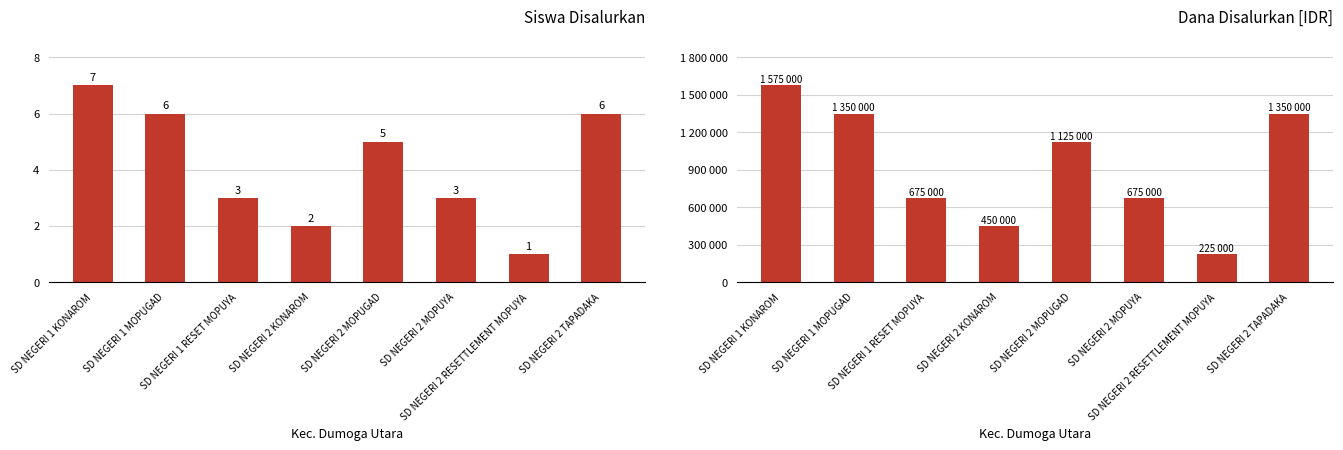

How many data points in Siswa Disalurkan are less than 5?

4